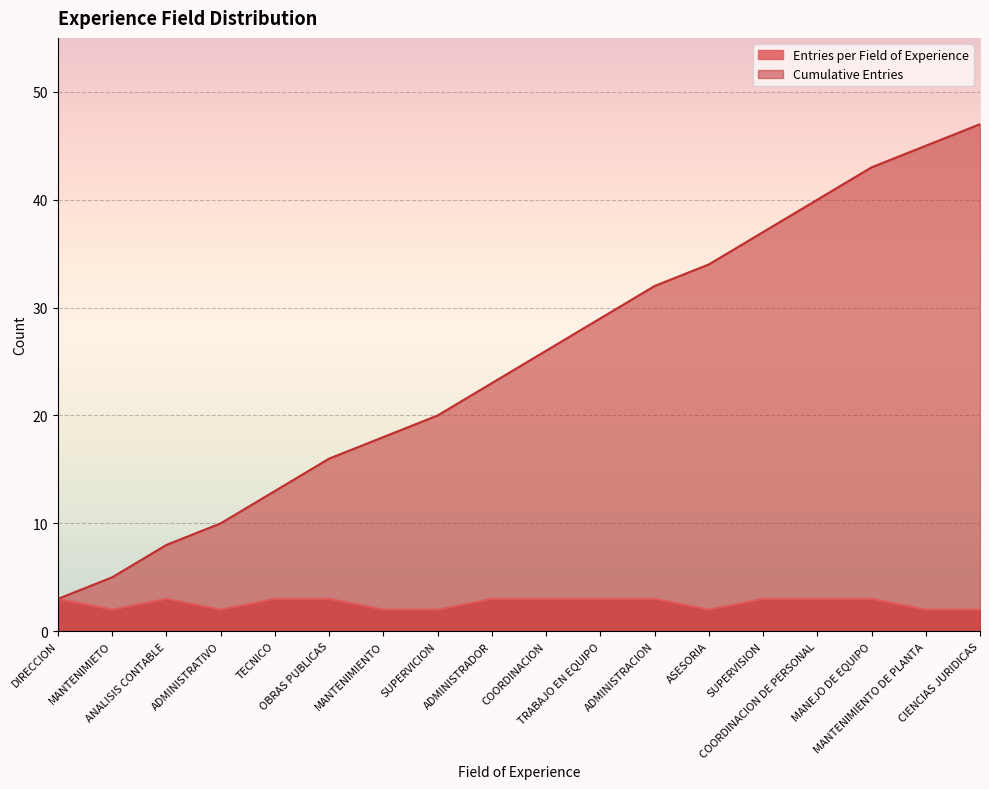

Which category has the lowest value across all series?

MANTENIMIETO